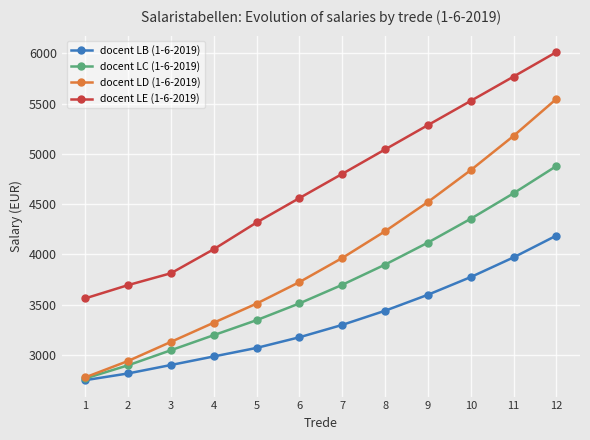

True or false: docent LE (1-6-2019) and docent LB (1-6-2019) cross at least once.

False